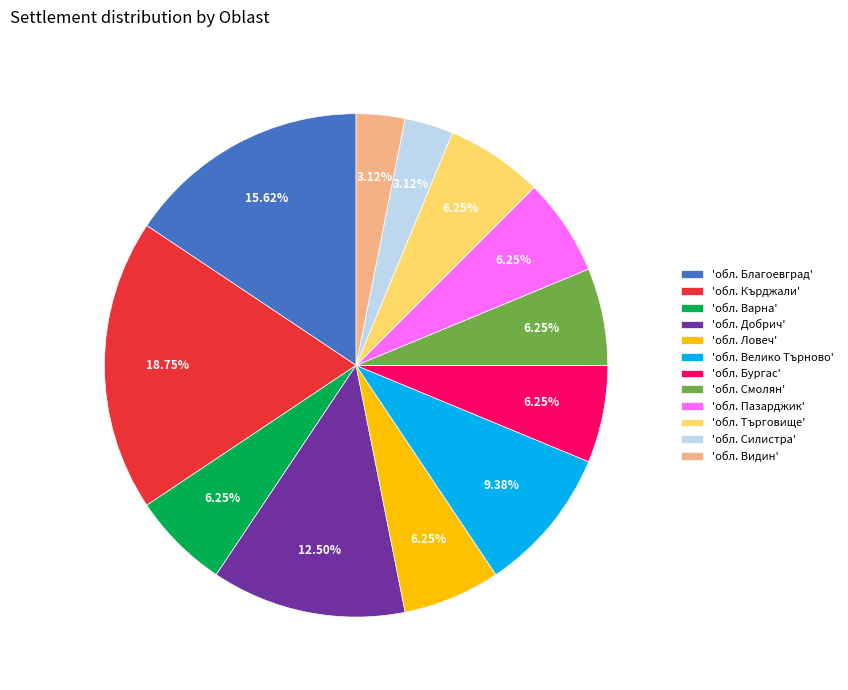

What is the largest slice in the pie chart?

'обл. Кърджали'